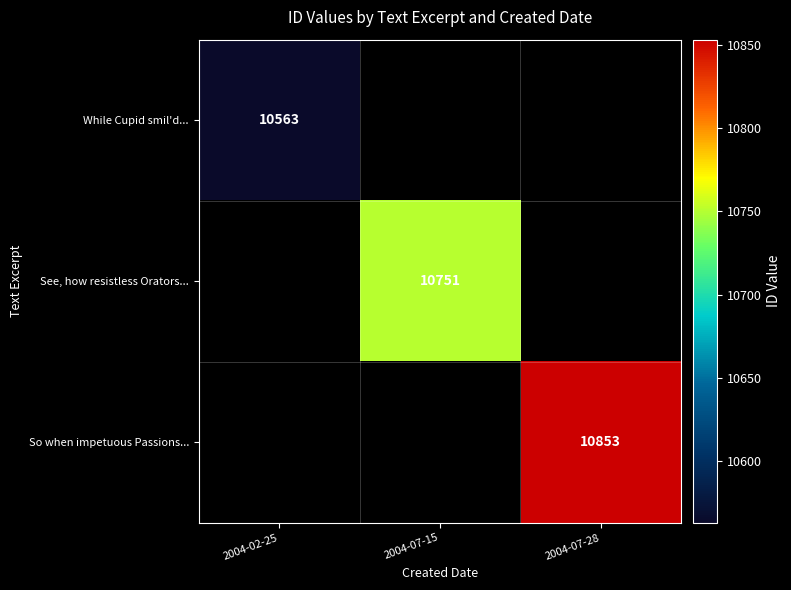

The value of While Cupid smil'd... at 2004-02-25 is 6951. True or false?

False